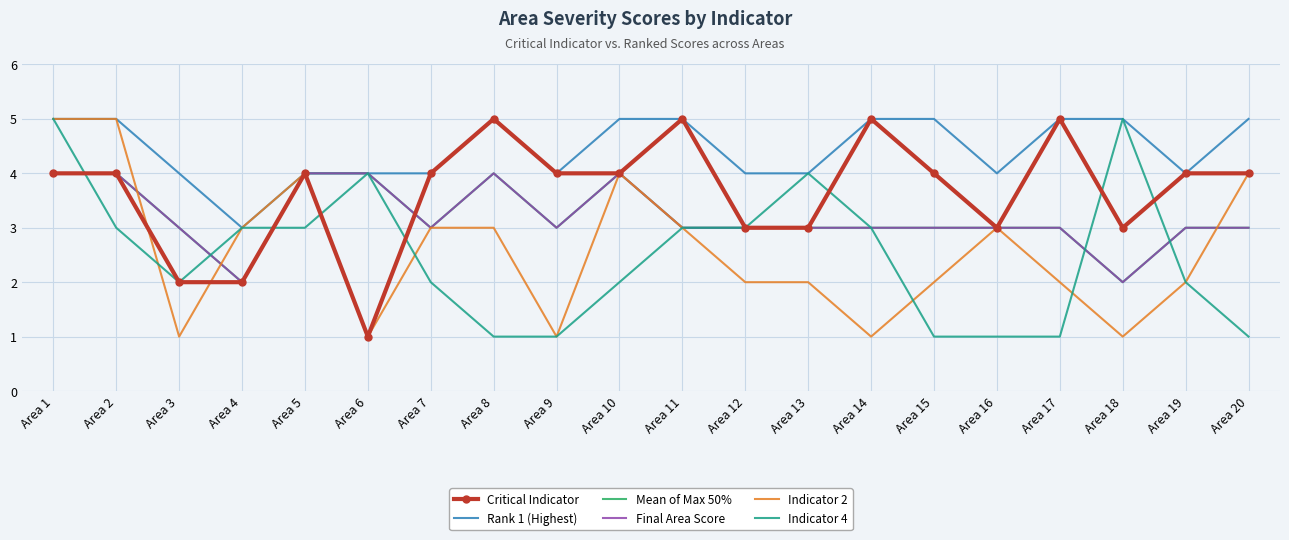

What is the sum of all Final Area Score values?

64